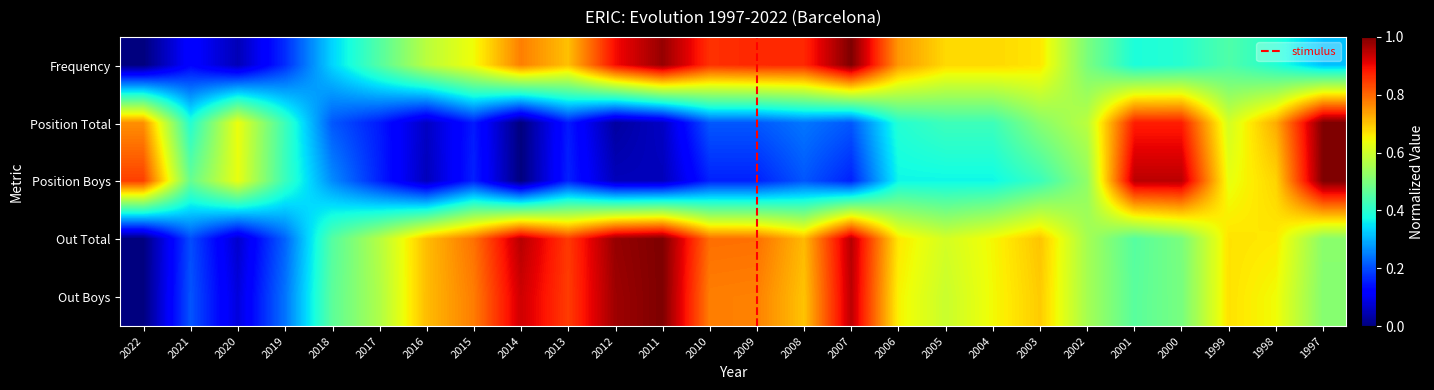

At how many categories does at least one series exceed 0?

26